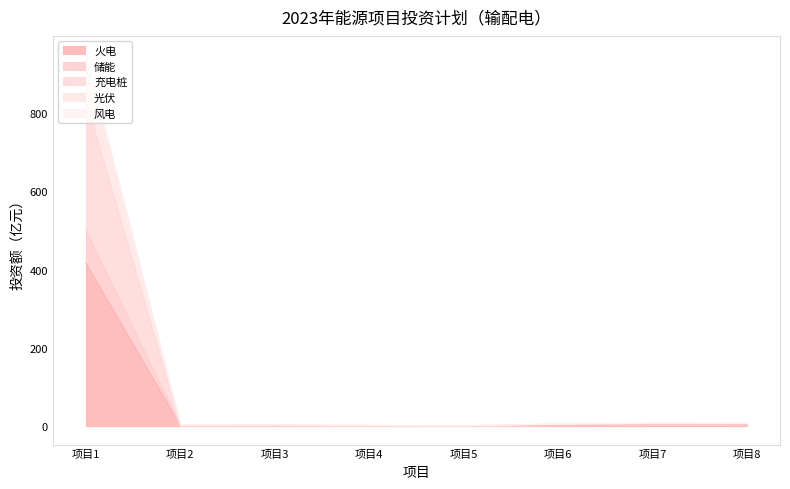

Does the chart have visible grid lines?

No